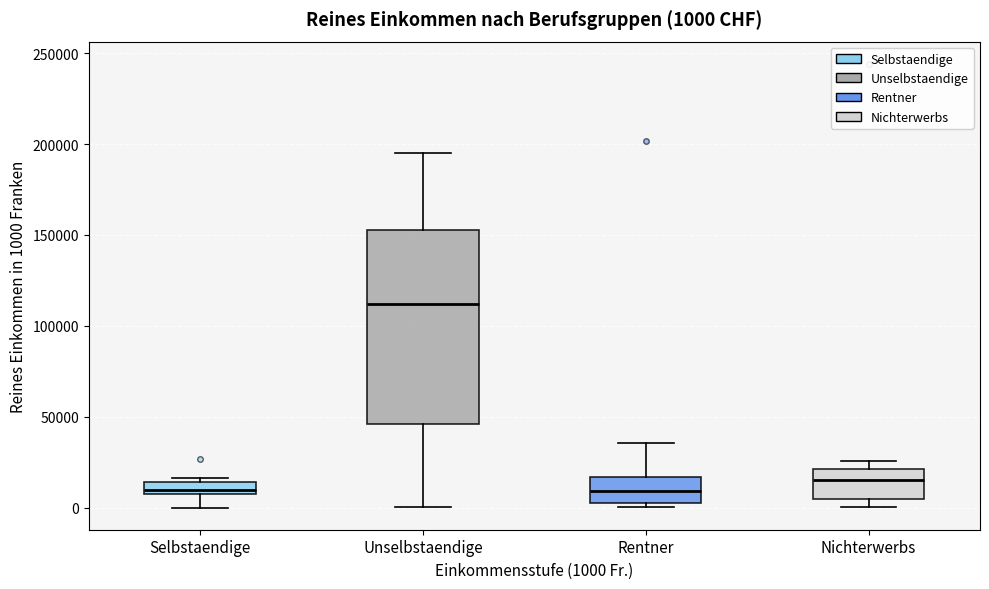

Comparing the boxes themselves (not the whiskers), which one is the tallest?

Unselbstaendige